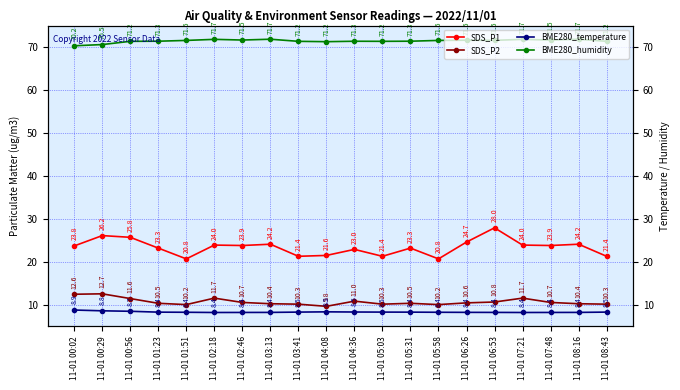

At which label does SDS_P2 first exceed 10?

11-01 00:02